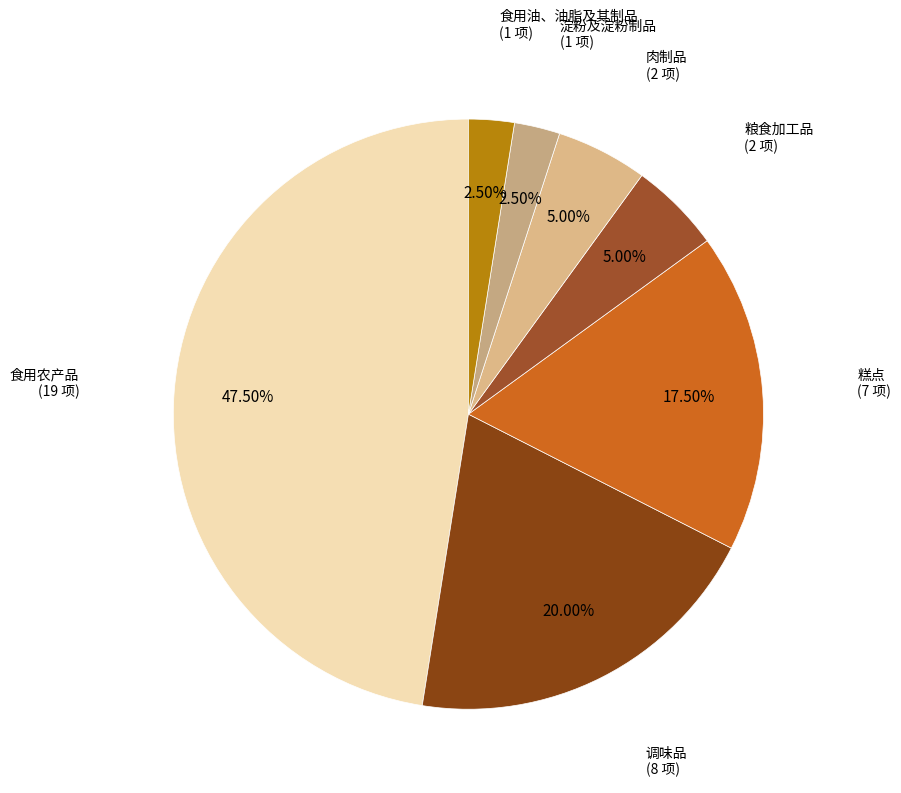

What is the largest slice in the pie chart?

食用农产品